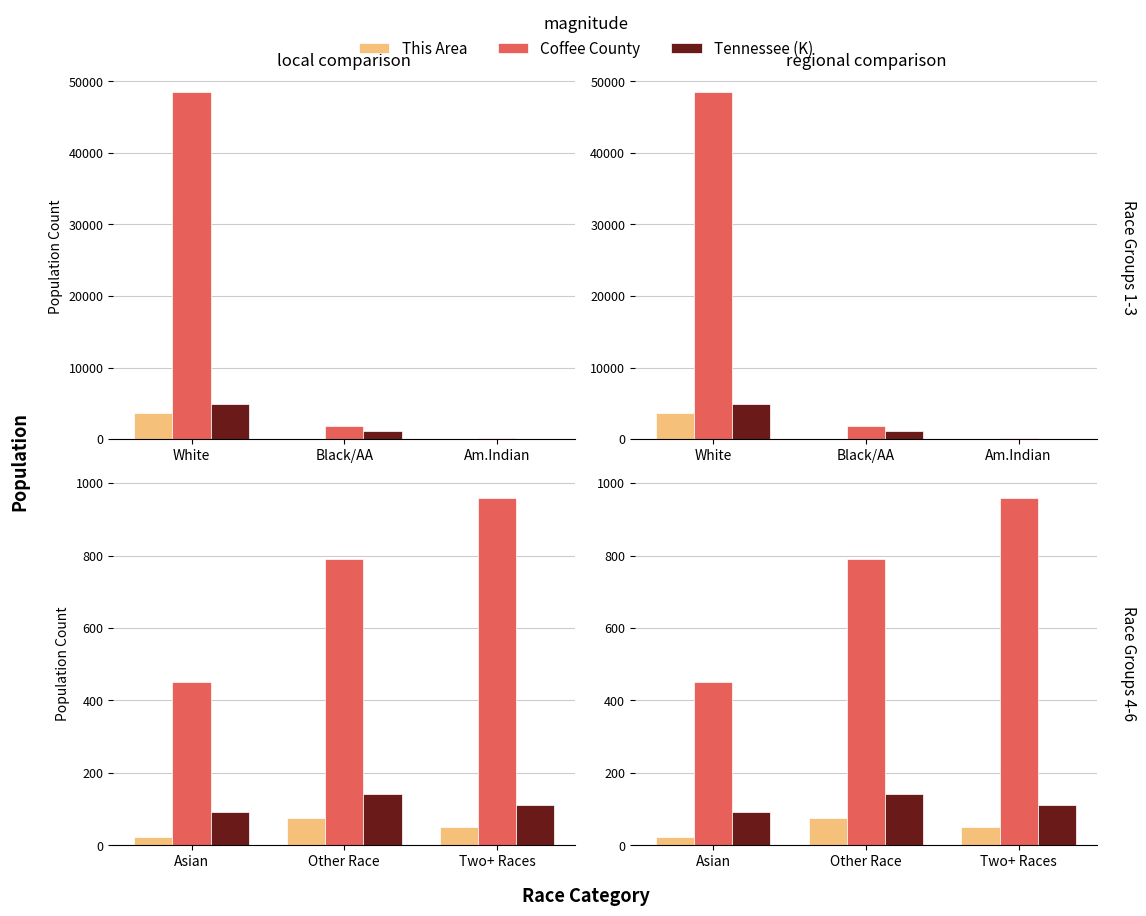

Which series has the largest total across all categories?

Coffee County